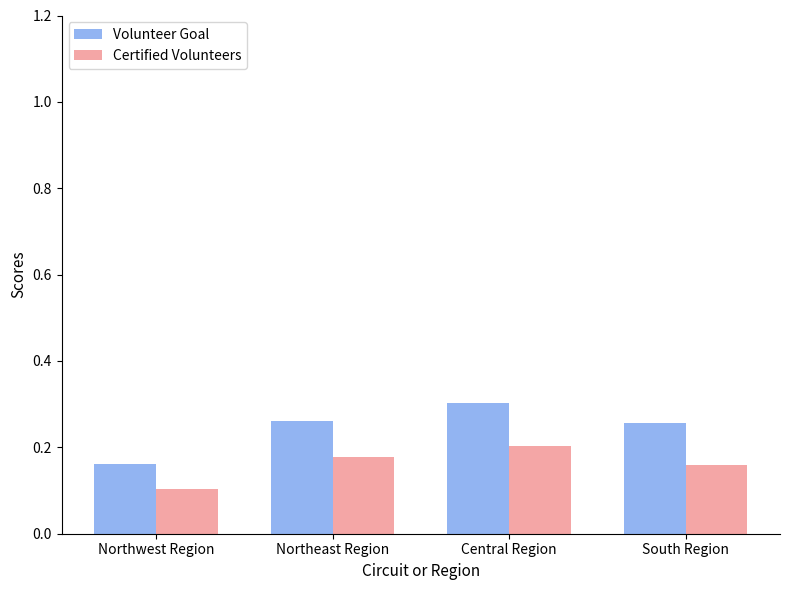

How many groups of bars are there?

4